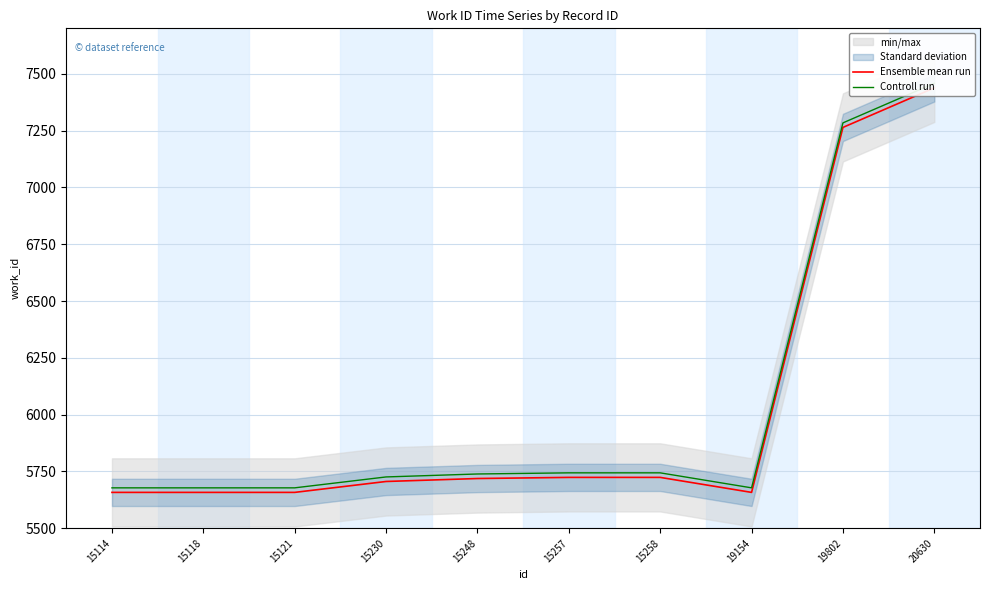

List the labels in order of Ensemble mean run value, largest first.

20630, 19802, 15257, 15258, 15248, 15230, 15114, 15118, 15121, 19154